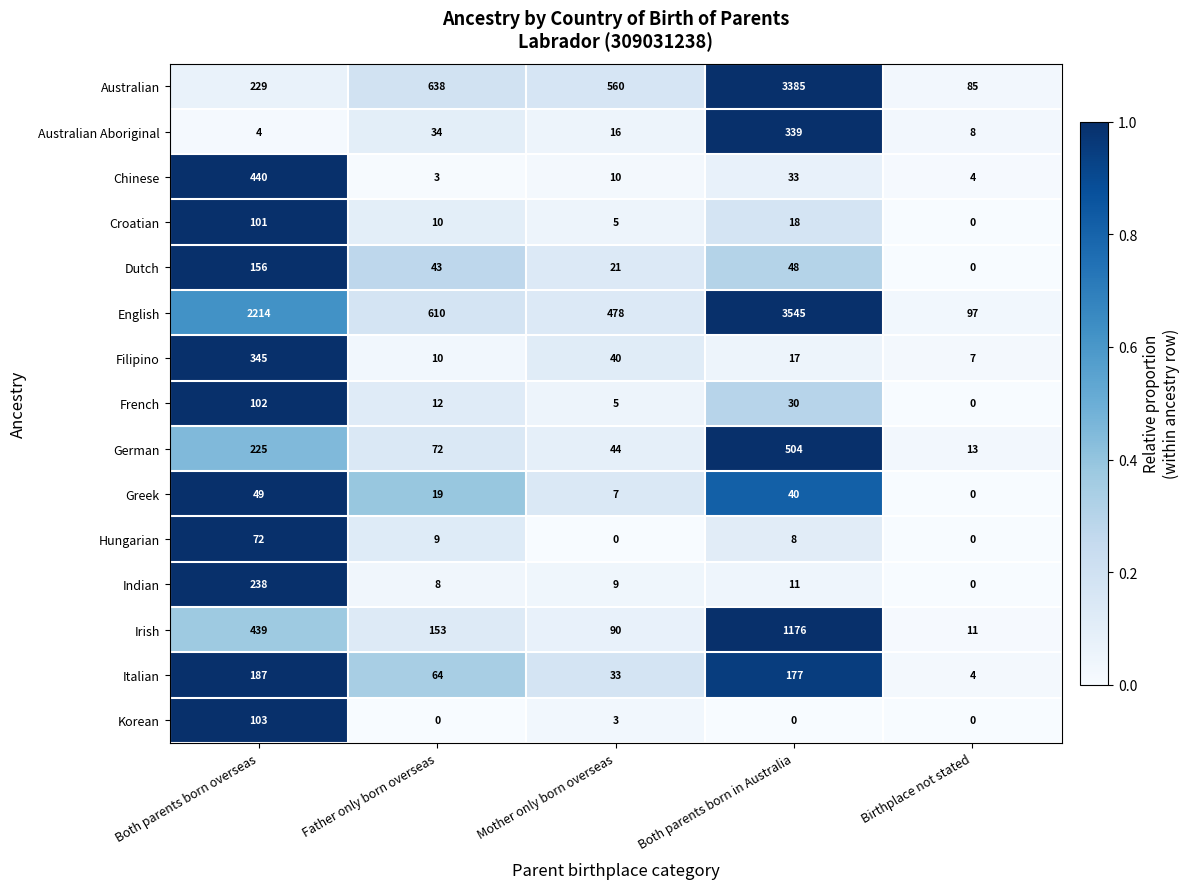

At how many categories does at least one series exceed 0?

5